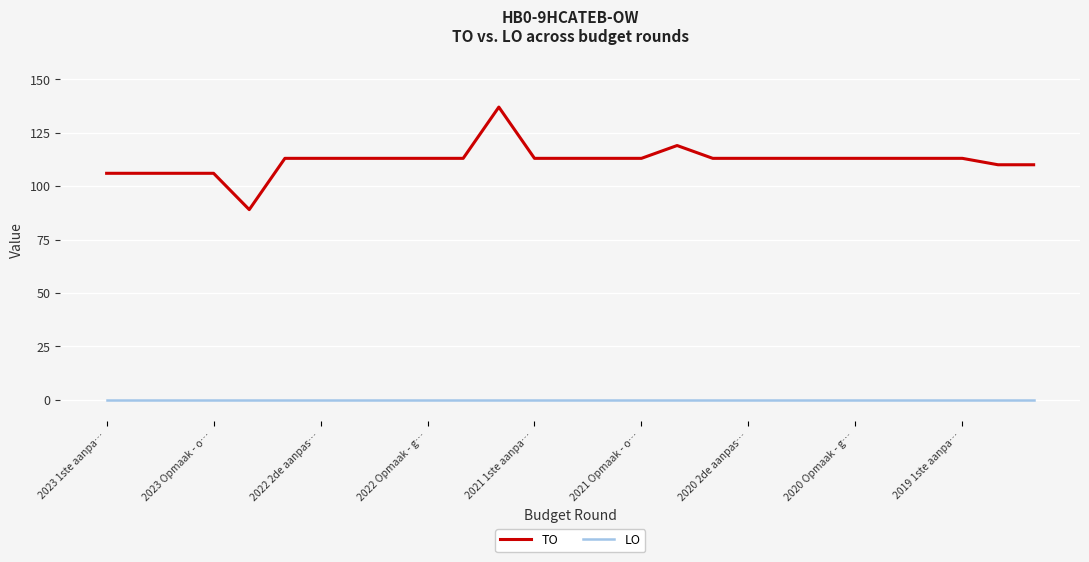

List the series in order of their peak value, highest first.

TO, LO